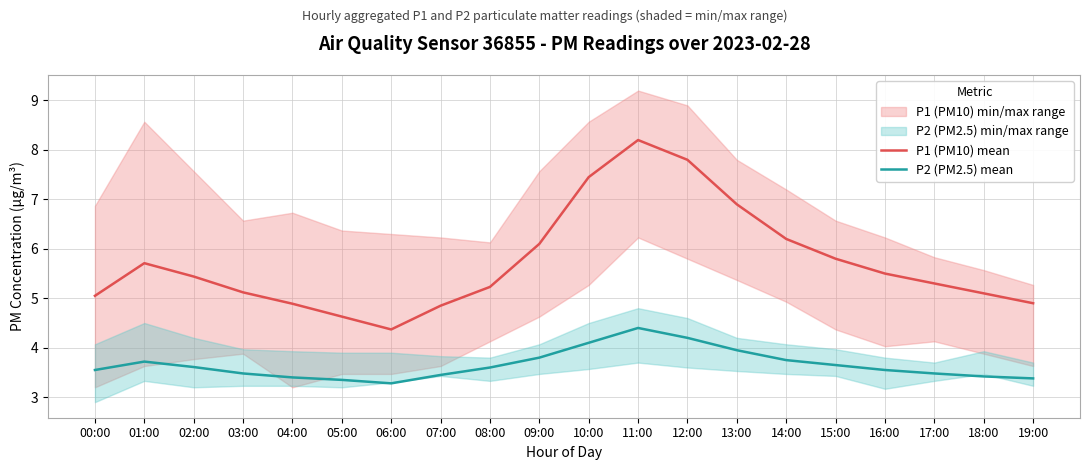

Where does the P1 (PM10) mean series first go above 5?

00:00